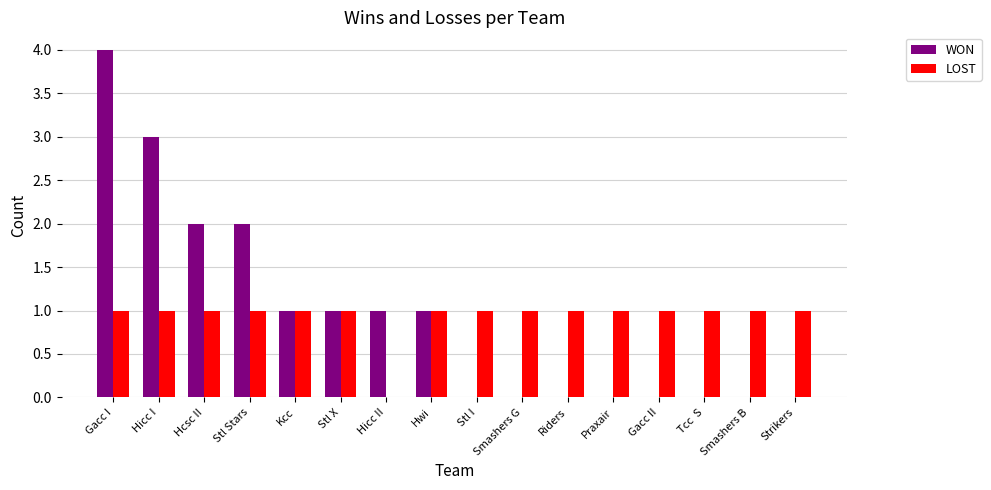

How many LOST values are between 1 and 2?

15